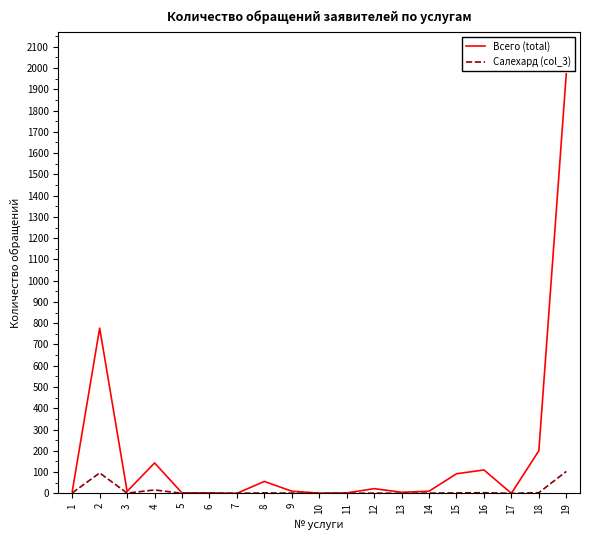

Is the value of Салехард (col_3) at 2 greater than the value of Всего (total) at 5?

Yes